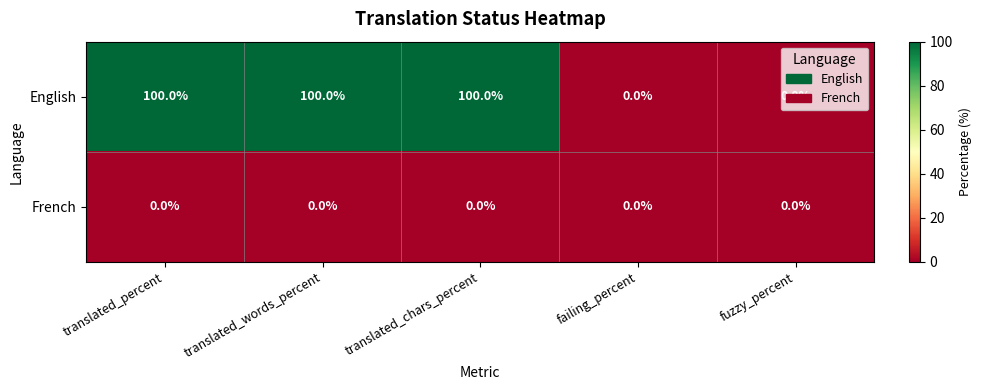

List the series in order of their overall mean, highest first.

English, French